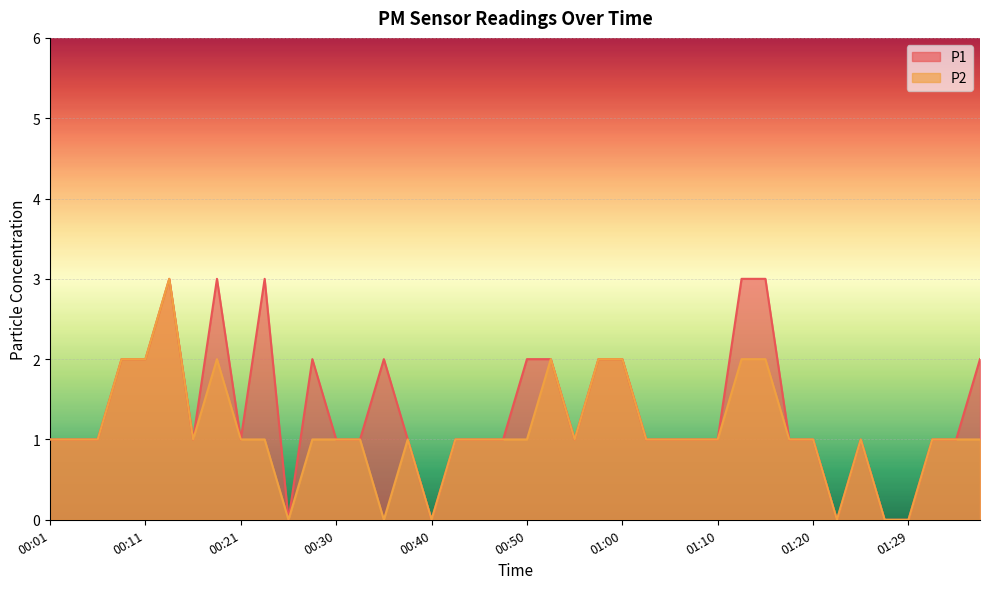

Which has a higher value, 00:25 or 01:25?

01:25